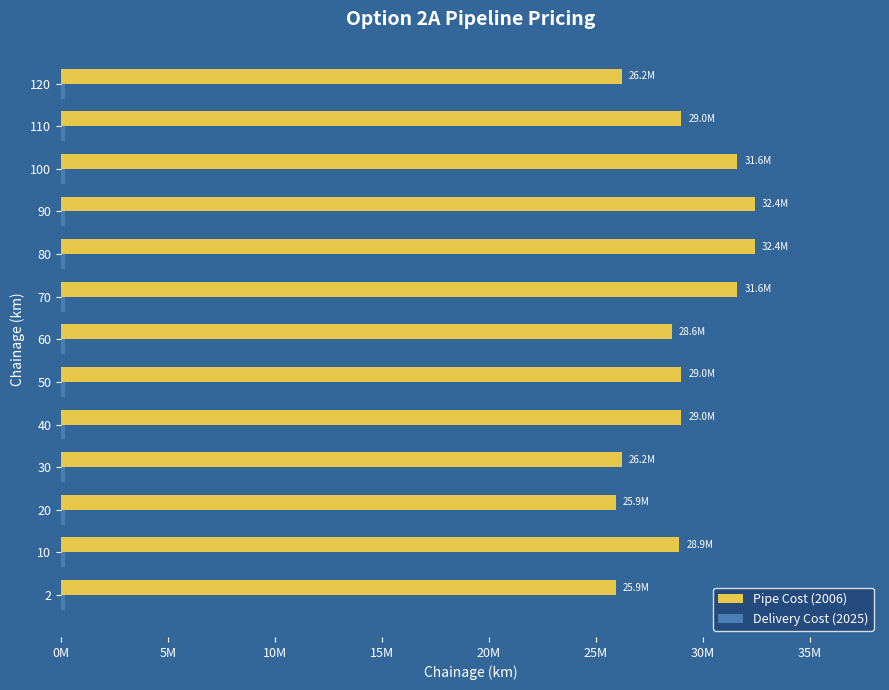

List the series in order of their peak value, lowest first.

Delivery Cost (2025), Pipe Cost (2006)